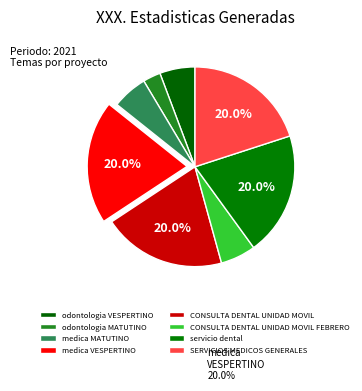

To the nearest percent, what is the difference between the largest and smallest slice percentages?

17%